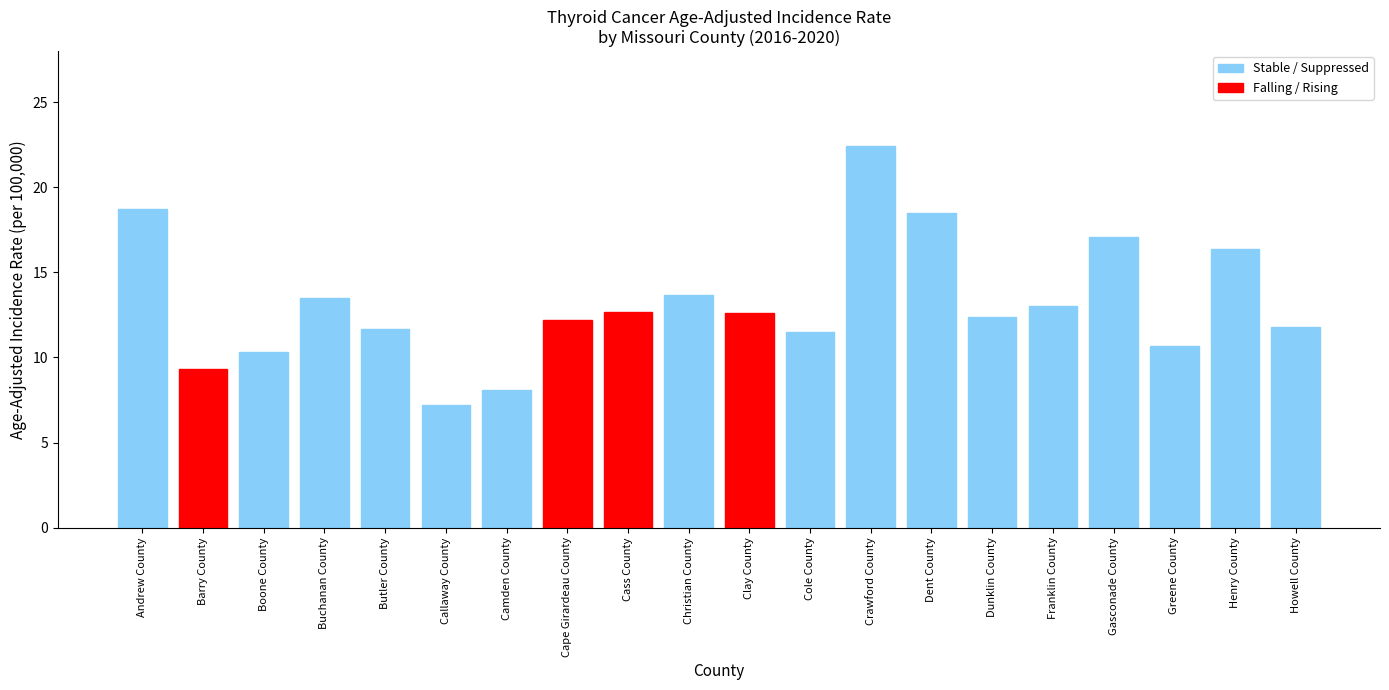

What is the sum of the values at Henry County and Franklin County?

29.4